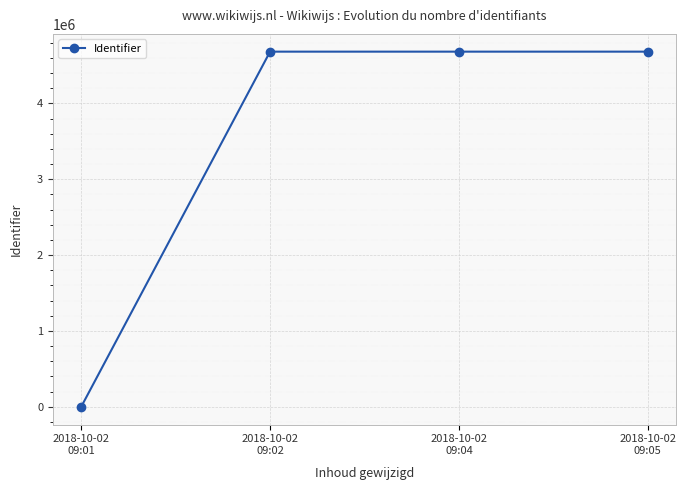

The chart shows a value of 1876813 at 2018-10-02
09:04. True or false?

False